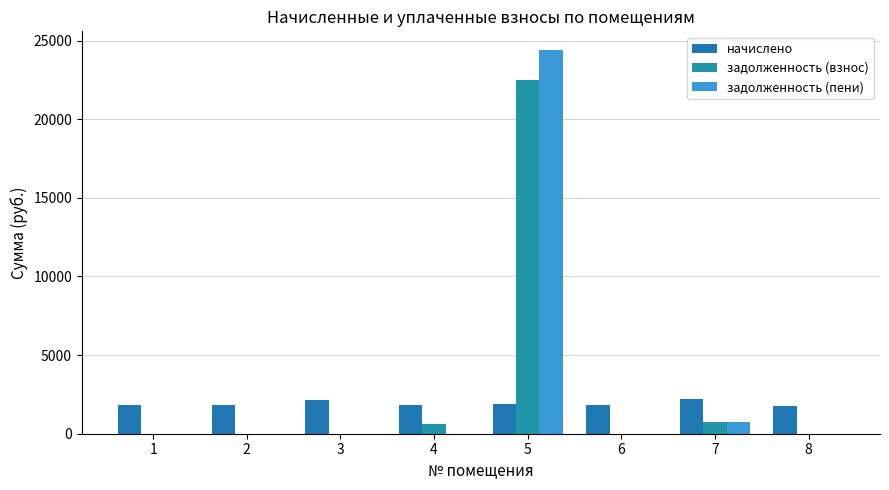

What is the sum of the начислено values at 4 and 6?

3636.7